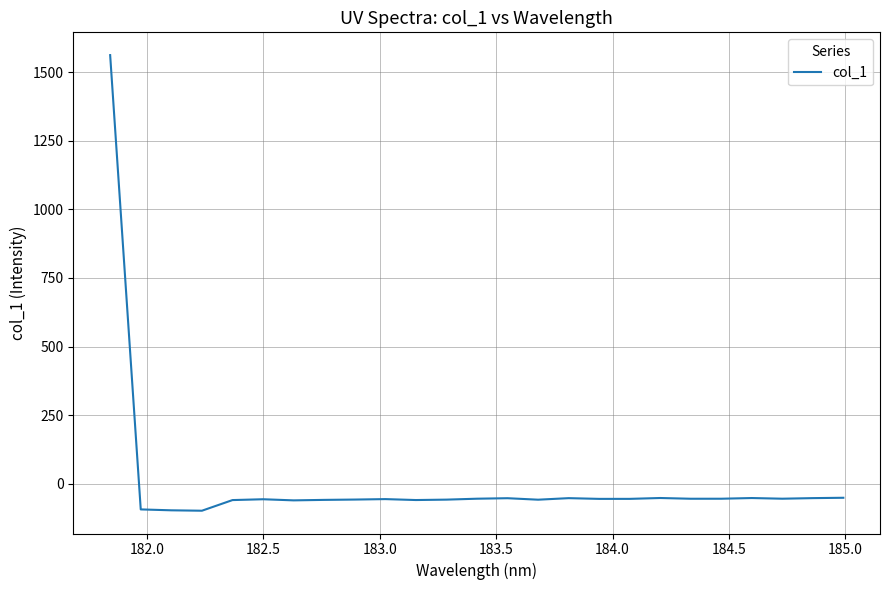

What is the minimum value shown in the chart?

-98.9